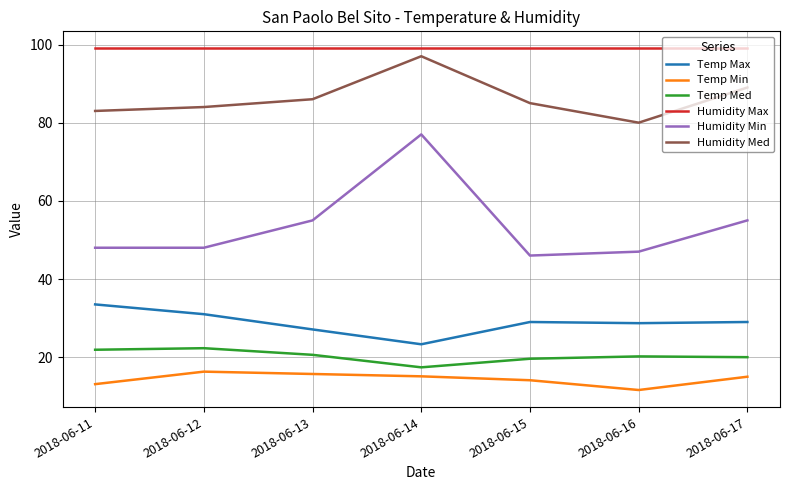

At which category is the sum across all series the highest?

2018-06-14